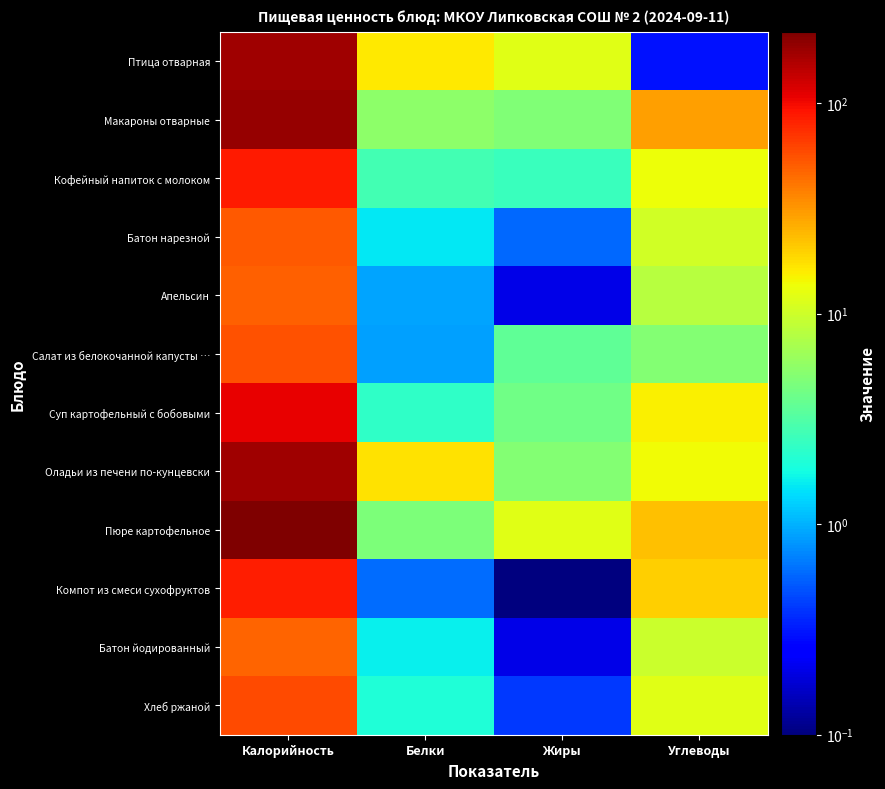

Which series has the widest spread of values?

Пюре картофельное